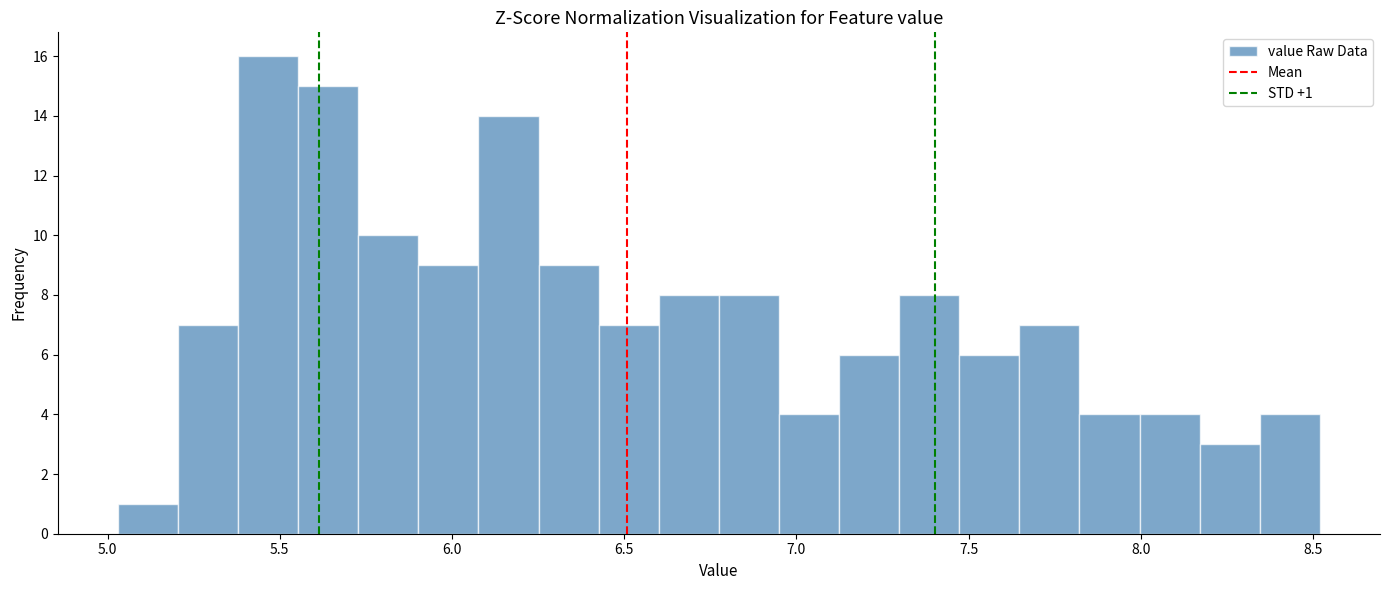

Around what value on the x-axis is the tallest bar? Give the approximate position of its centre, as read against the axis.

5.45